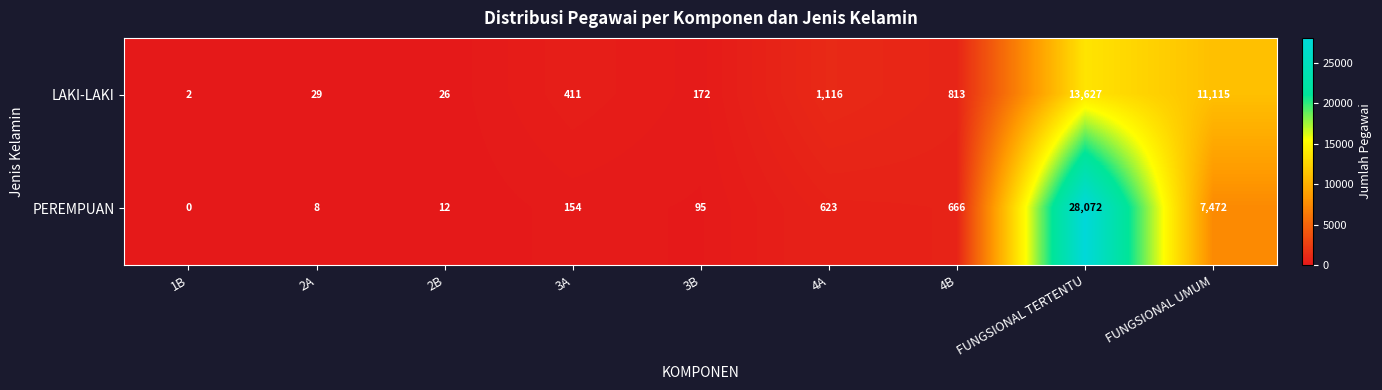

How many data points does each series have?

9